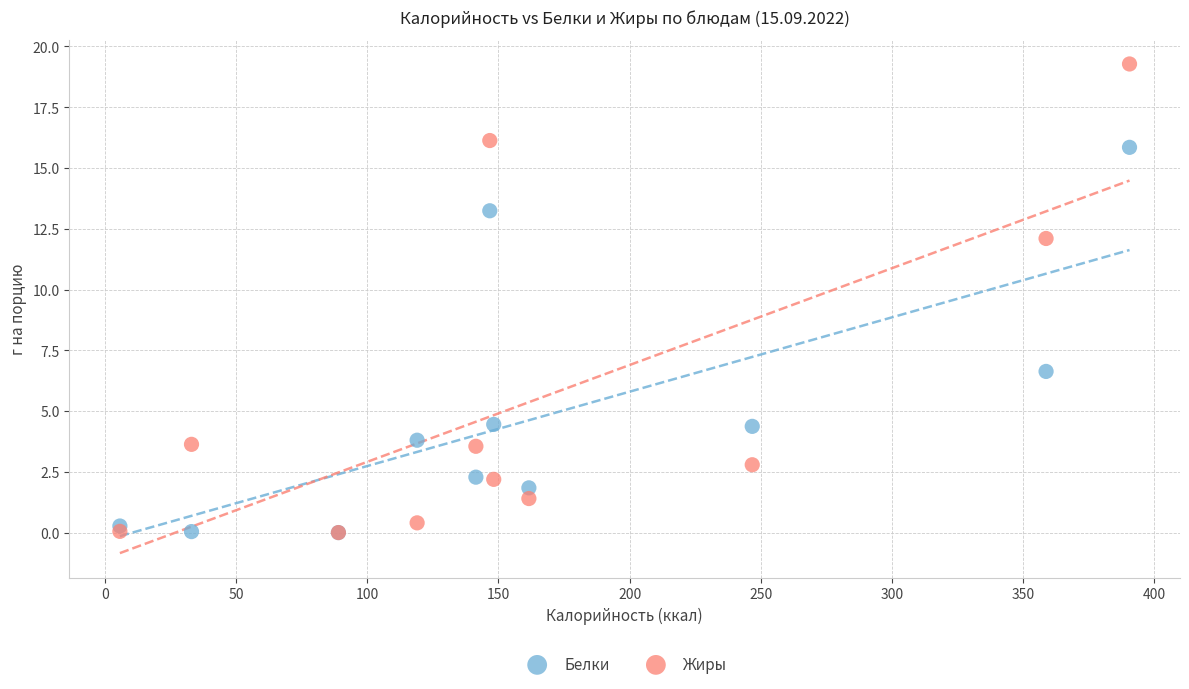

In the Белки series, what Y value is closest to 7?

6.6